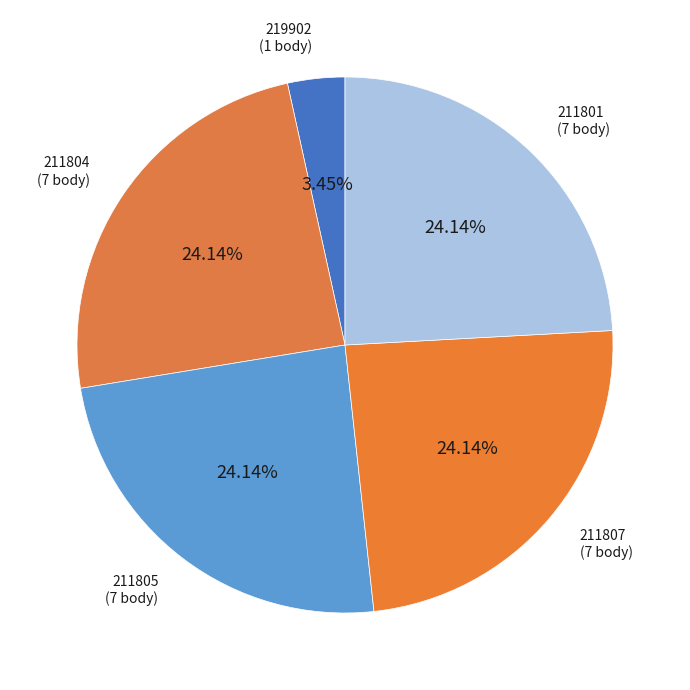

True or false: 211801 accounts for 19% of the total.

False